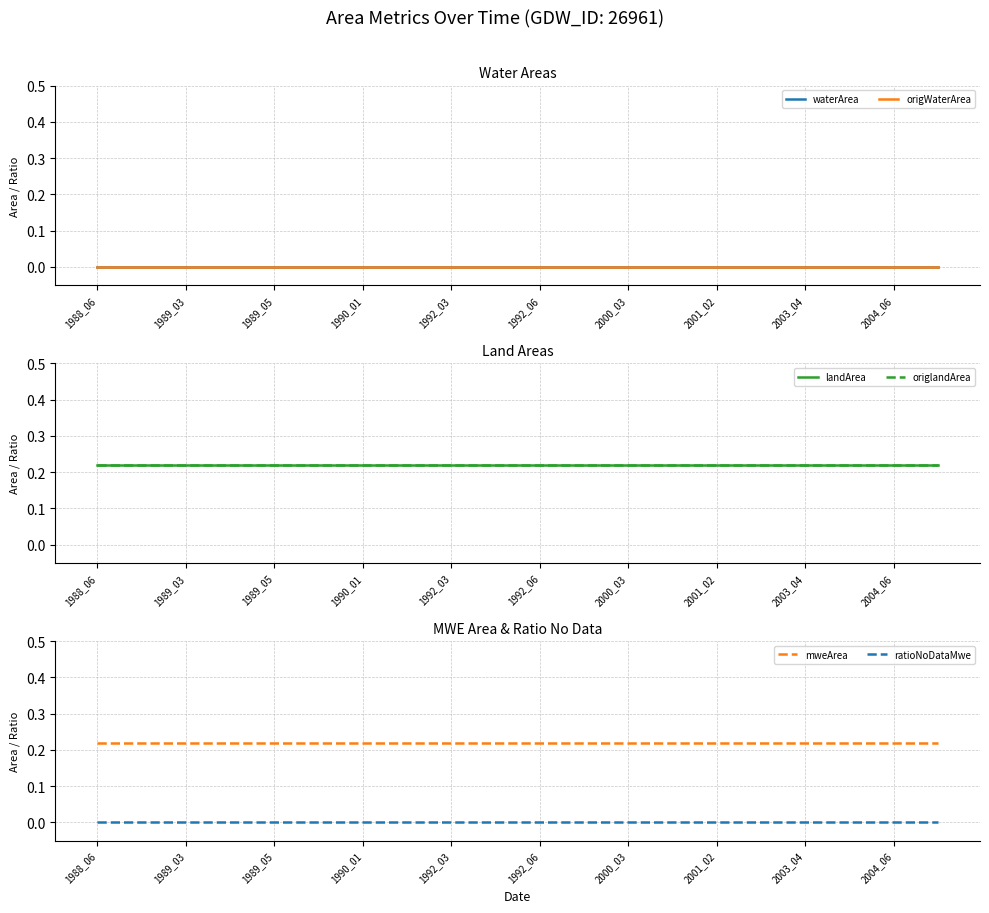

True or false: mweArea and ratioNoDataMwe cross at least once.

False